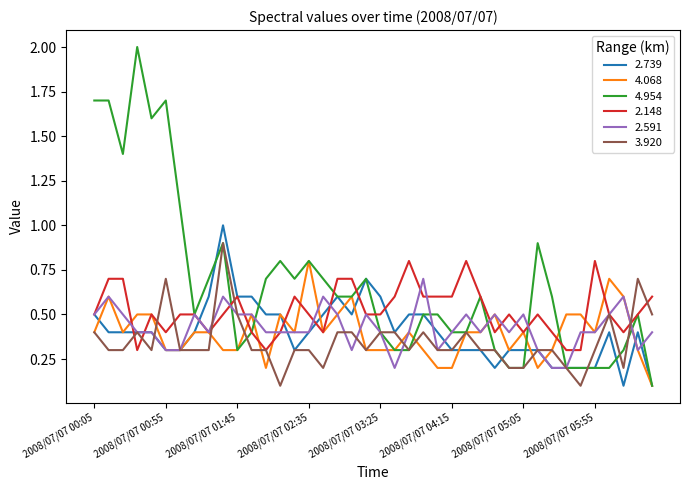

At how many categories does at least one series exceed 0?

40